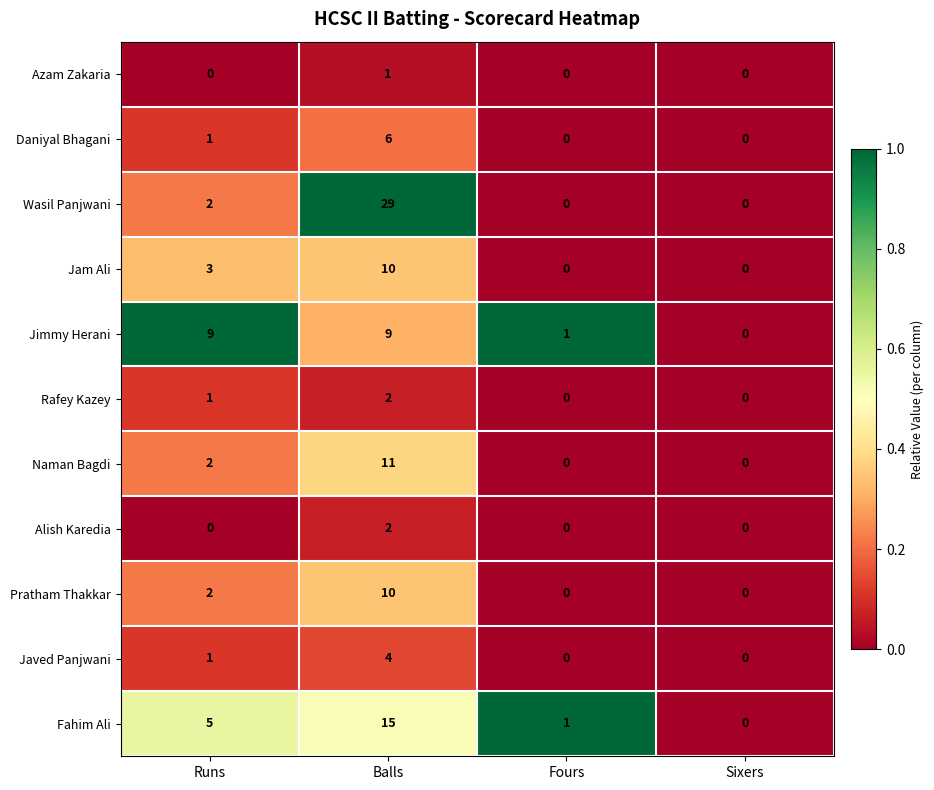

What is the difference between the maximum and second lowest values in the Jimmy Herani series?

8